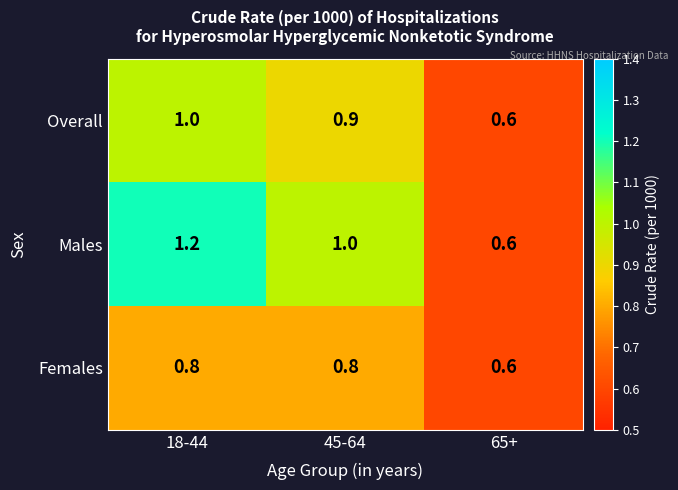

Reading left to right, extract all data points from this chart.

Overall: 1.0	0.9	0.6
Males: 1.2	1.0	0.6
Females: 0.8	0.8	0.6